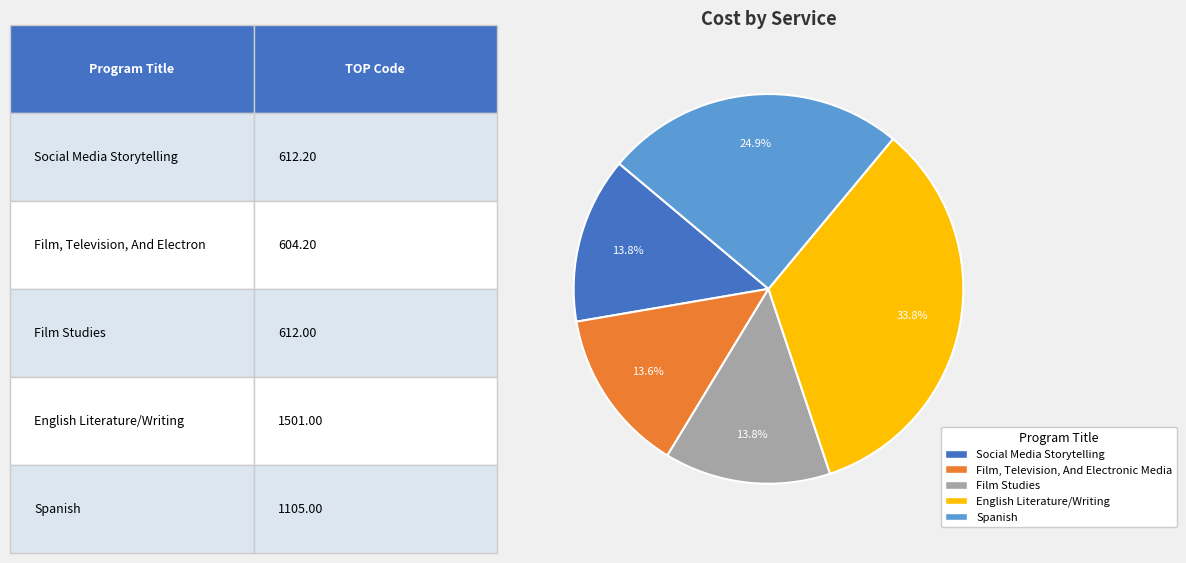

To the nearest percent, what portion does Social Media Storytelling represent?

14%